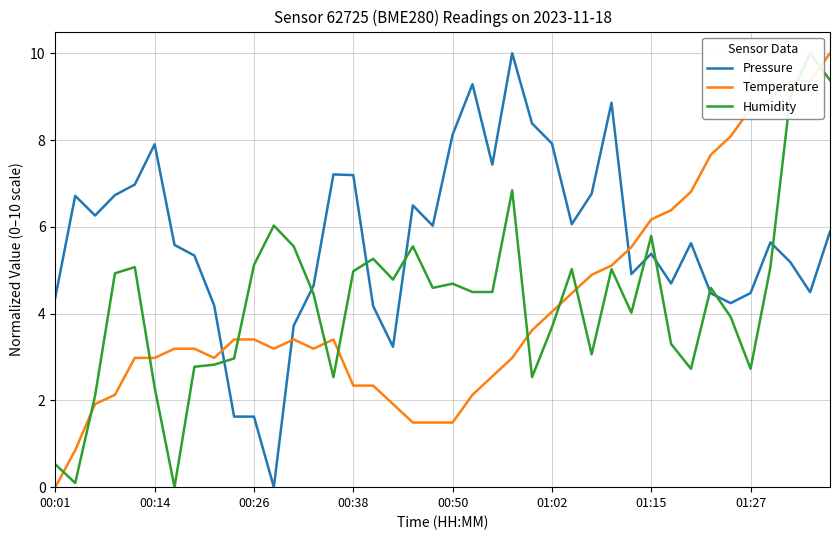

The Temperature series shows 3.9 at 16. True or false?

False